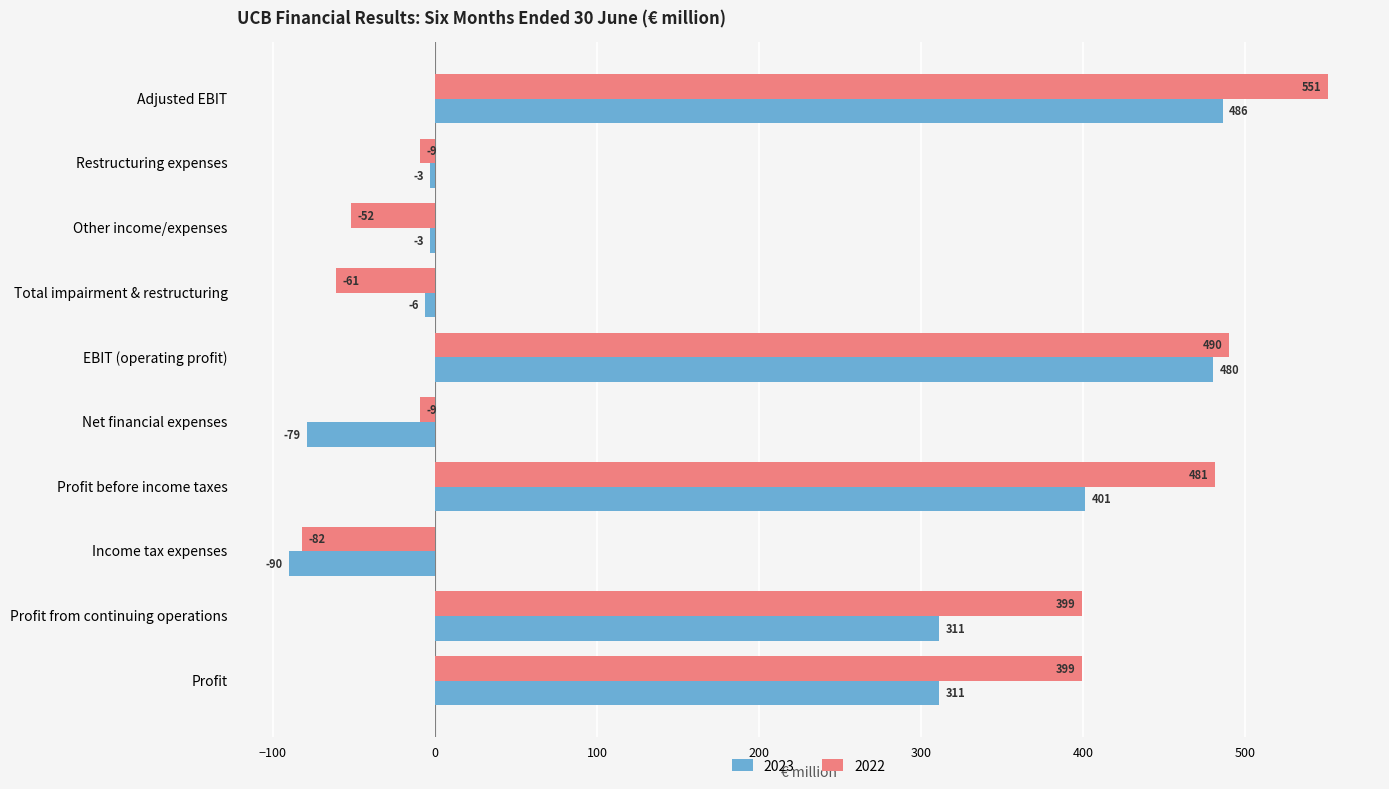

Which series has the largest range (max minus min)?

2022